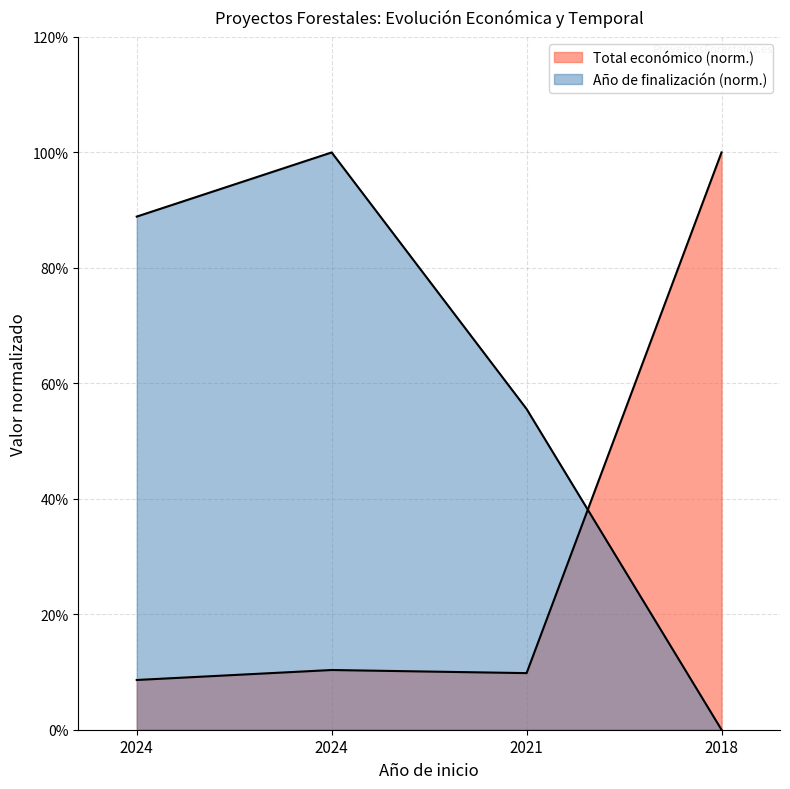

Which label corresponds to the largest value in the chart?

2018